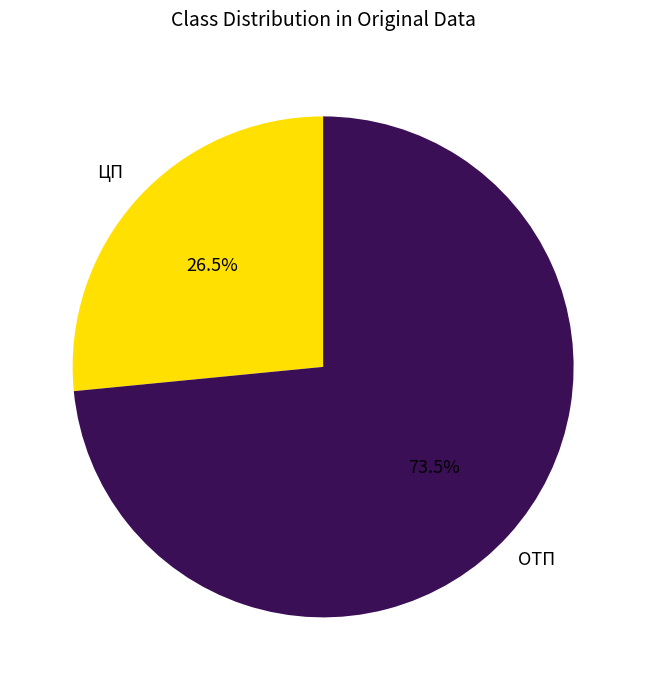

The ЦП slice represents 15% of the pie. True or false?

False